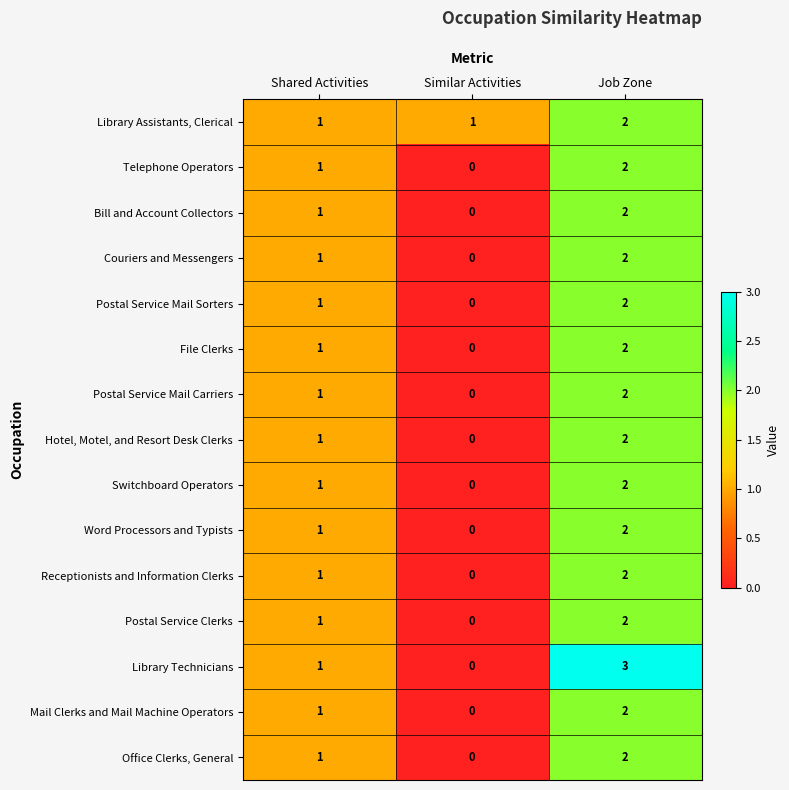

Is the value of Switchboard Operators at Similar Activities greater than the value of Postal Service Mail Carriers at Job Zone?

No